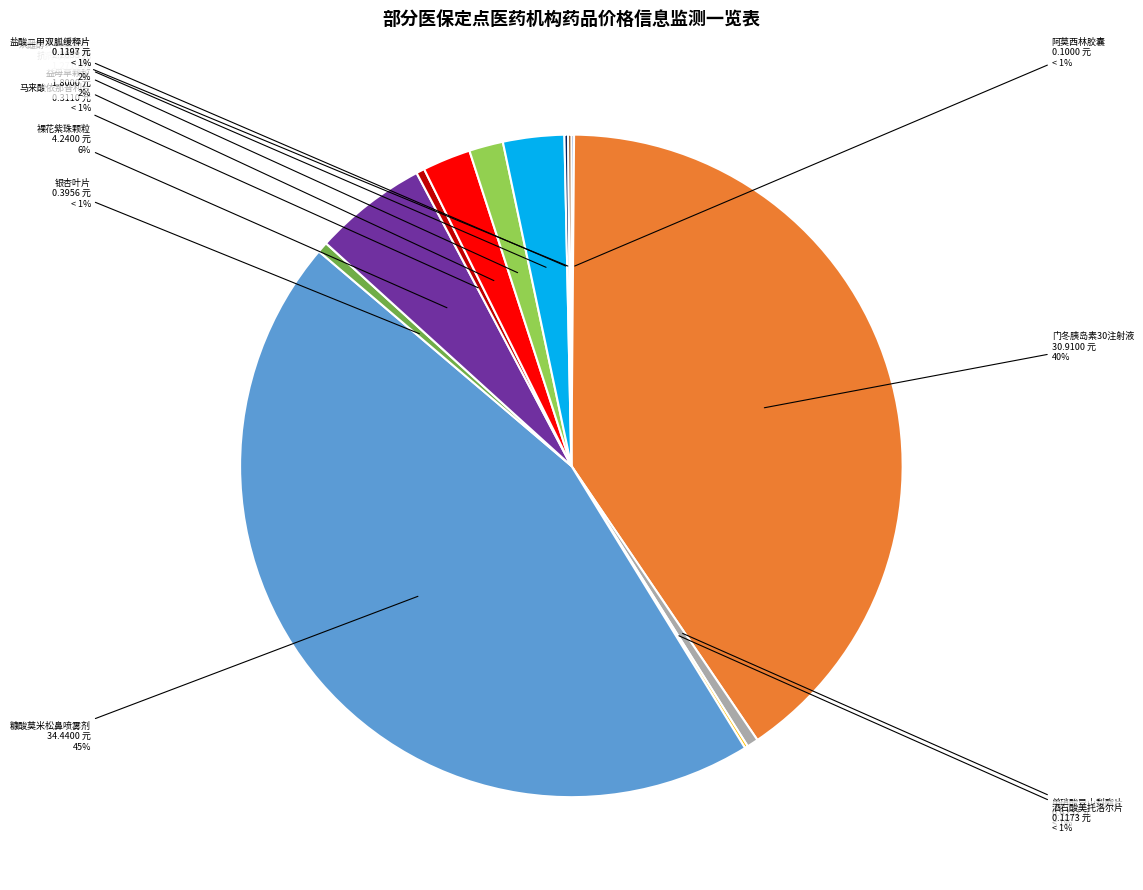

To the nearest percent, what percentage of the pie is 益母草颗粒?

2%